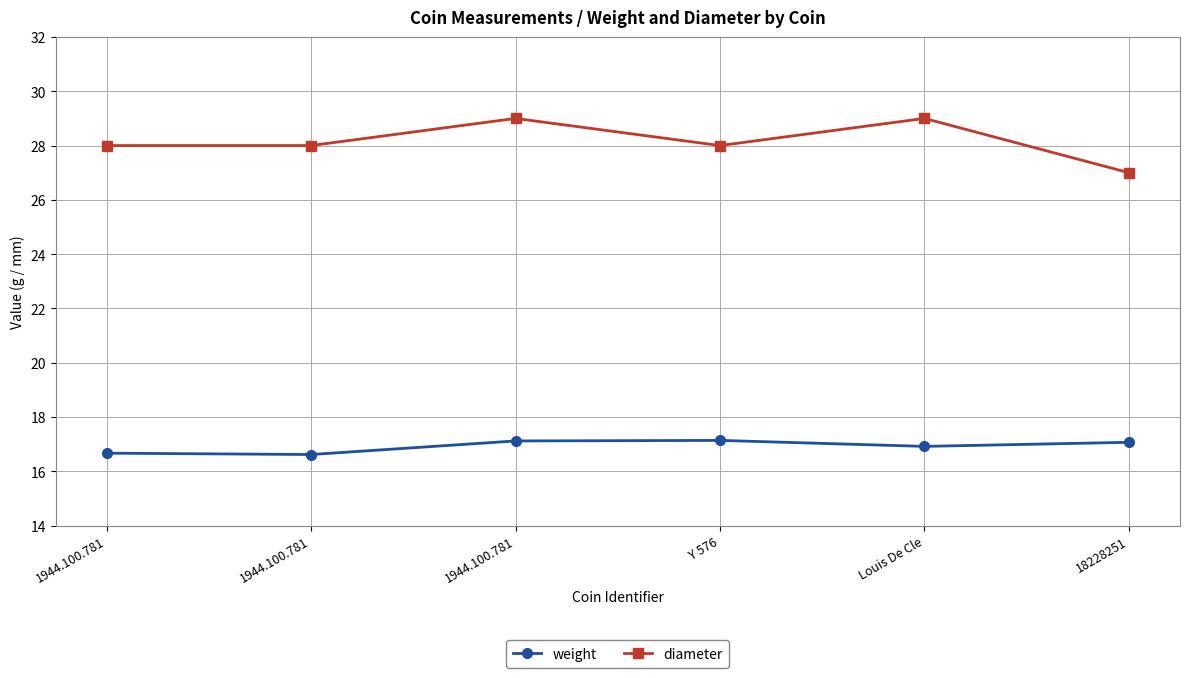

Is the value of weight at 1944.100.781 greater than the value of diameter at 1944.100.781?

No